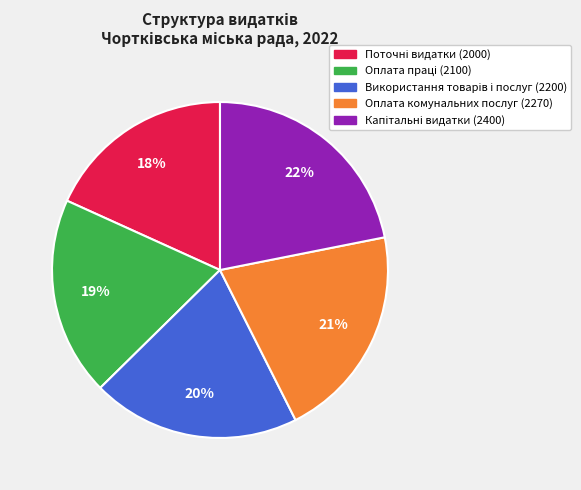

Is it true that Оплата комунальних послуг (2270) is 21% of the pie?

True